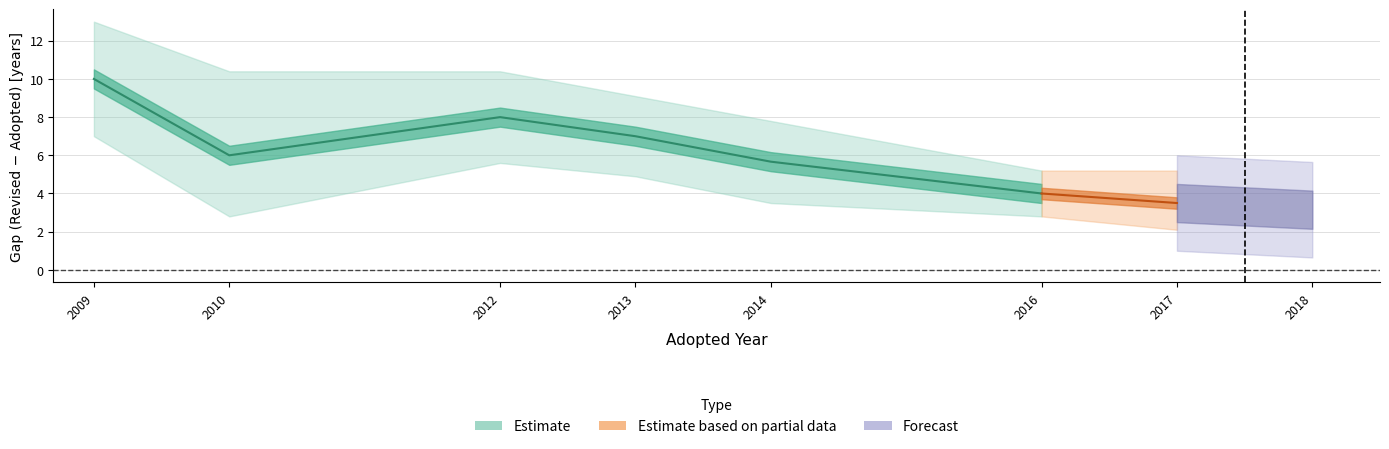

What is the sum of the Adopted values at 2010 and 2009?

4019